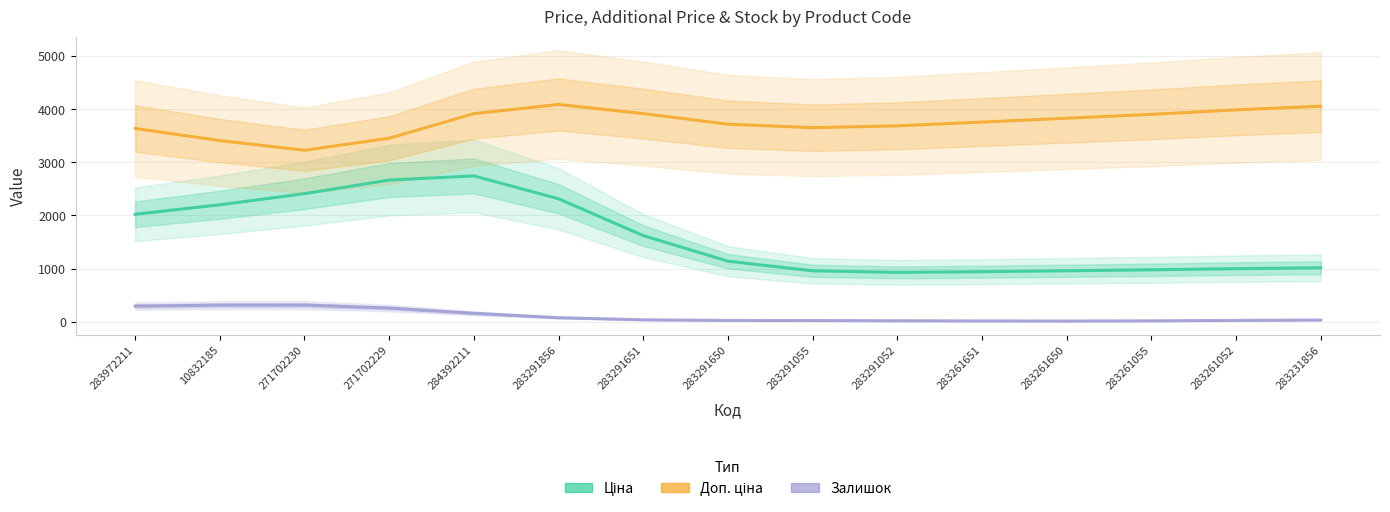

What value does the Доп. ціна series have at 283291650?

3718.7